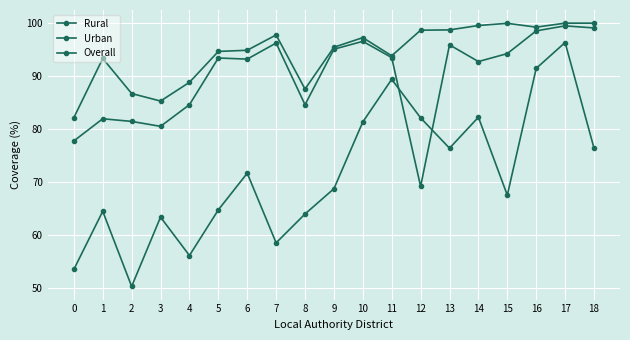

True or false: Rural and Urban cross at least once.

False